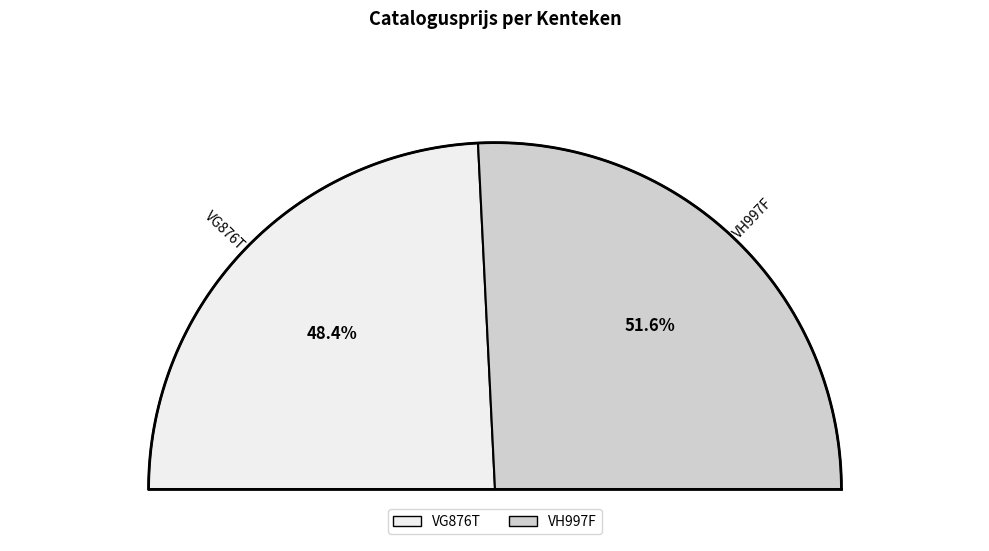

To the nearest percent, what is the average slice percentage?

50%